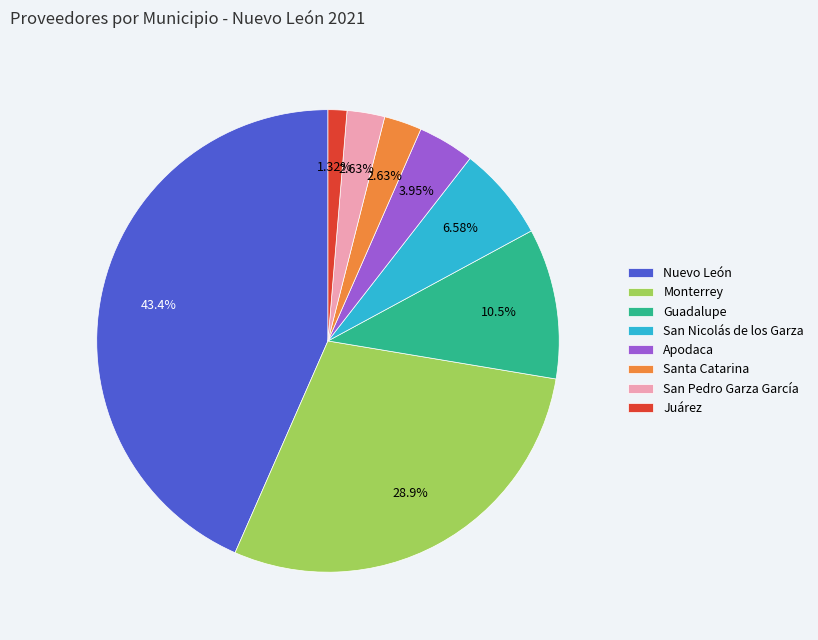

Approximately how many times larger is the value at San Pedro Garza García compared to Monterrey?

0.1